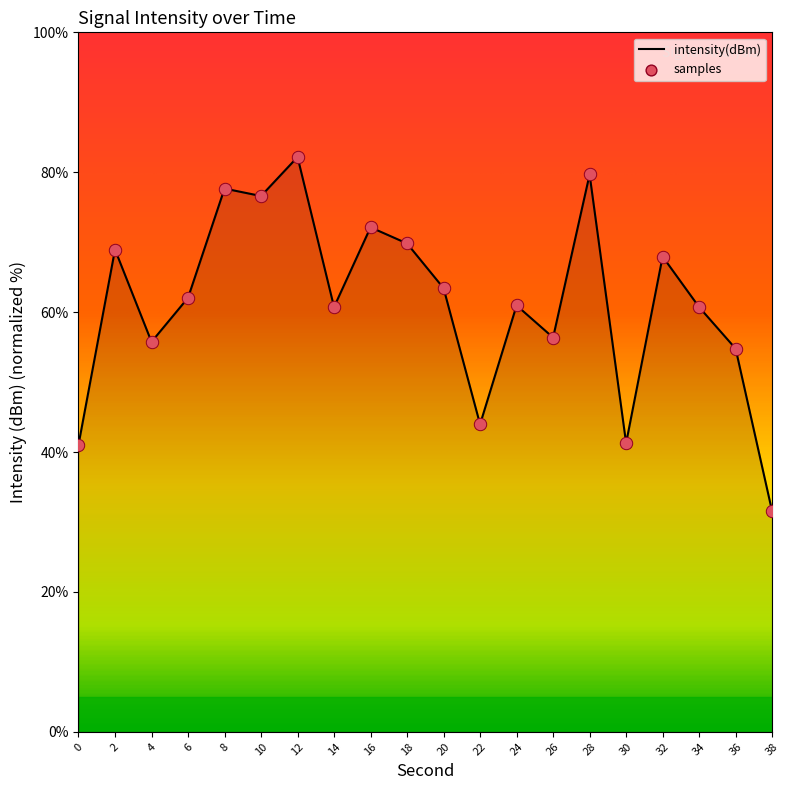

What is the change in value from 12 to 24?

-21.2